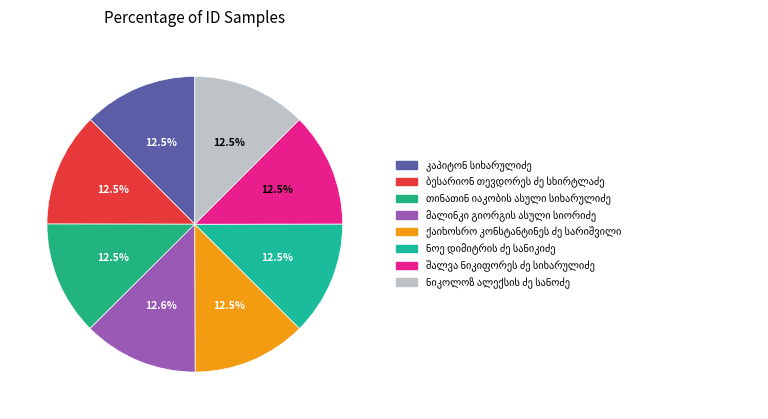

What is the ratio of the value at შალვა ნიკიფორეს ძე სიხარულიძე to the value at ნიკოლოზ ალექსის ძე სანოძე?

1.0